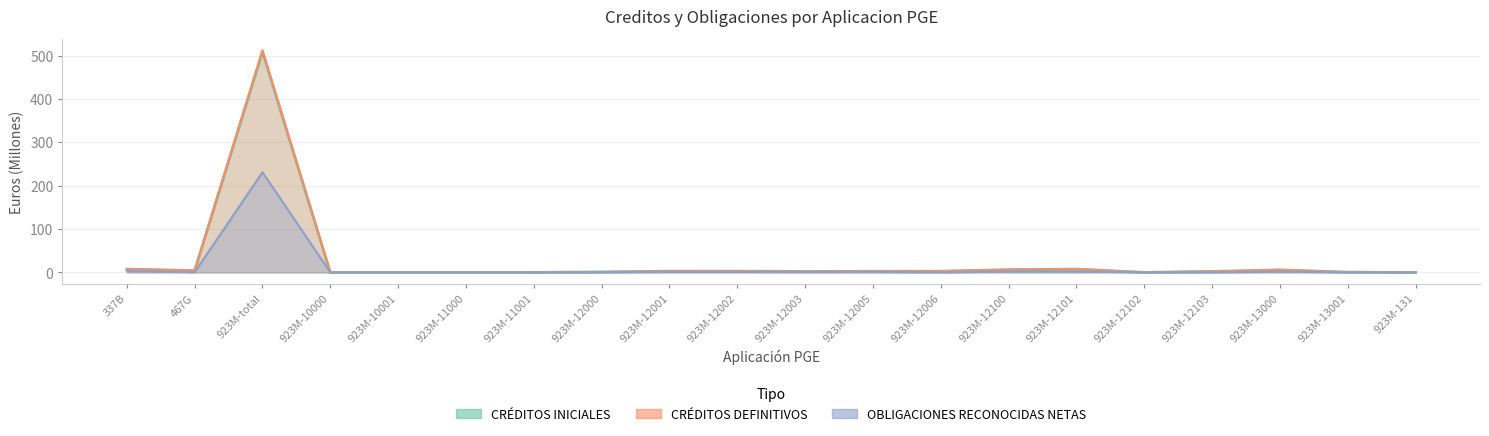

Is it true that CREDITOS_INICIALES equals 13.6 at 923M-12101?

False